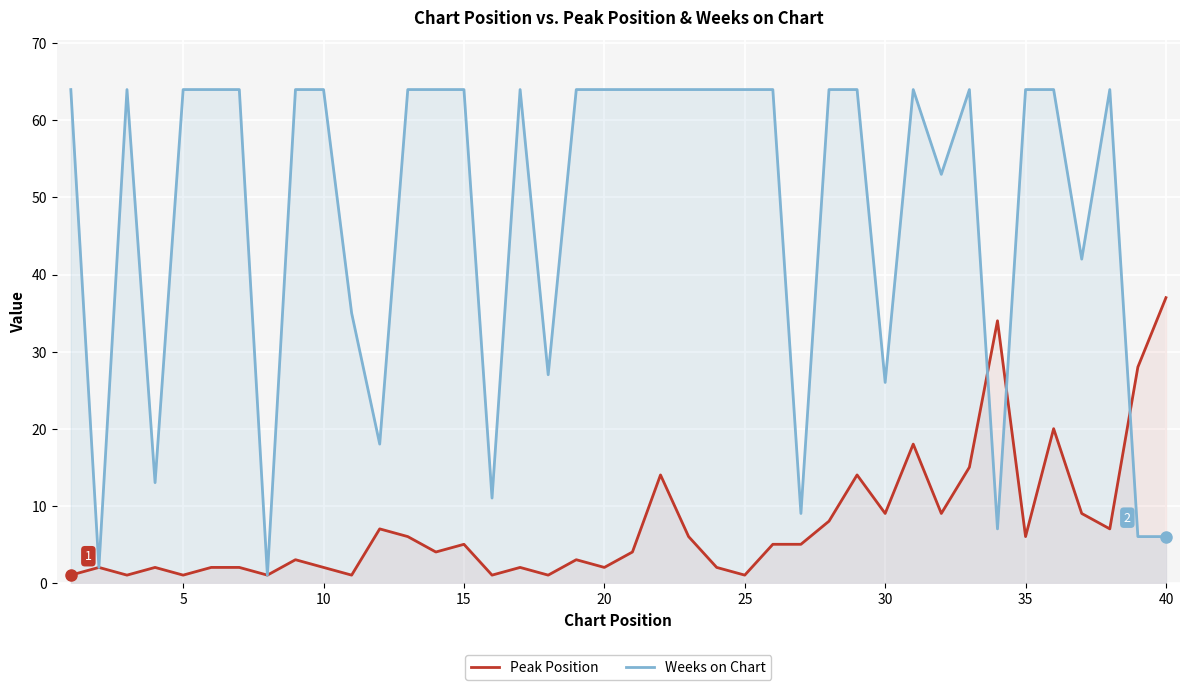

Reading right to left, list all the values displayed in this chart.

Peak Position: 37	28	7	9	20	6	34	15	9	18	9	14	8	5	5	1	2	6	14	4	2	3	1	2	1	5	4	6	7	1	2	3	1	2	2	1	2	1	2	1
Weeks on Chart: 6	6	64	42	64	64	7	64	53	64	26	64	64	9	64	64	64	64	64	64	64	64	27	64	11	64	64	64	18	35	64	64	1	64	64	64	13	64	2	64